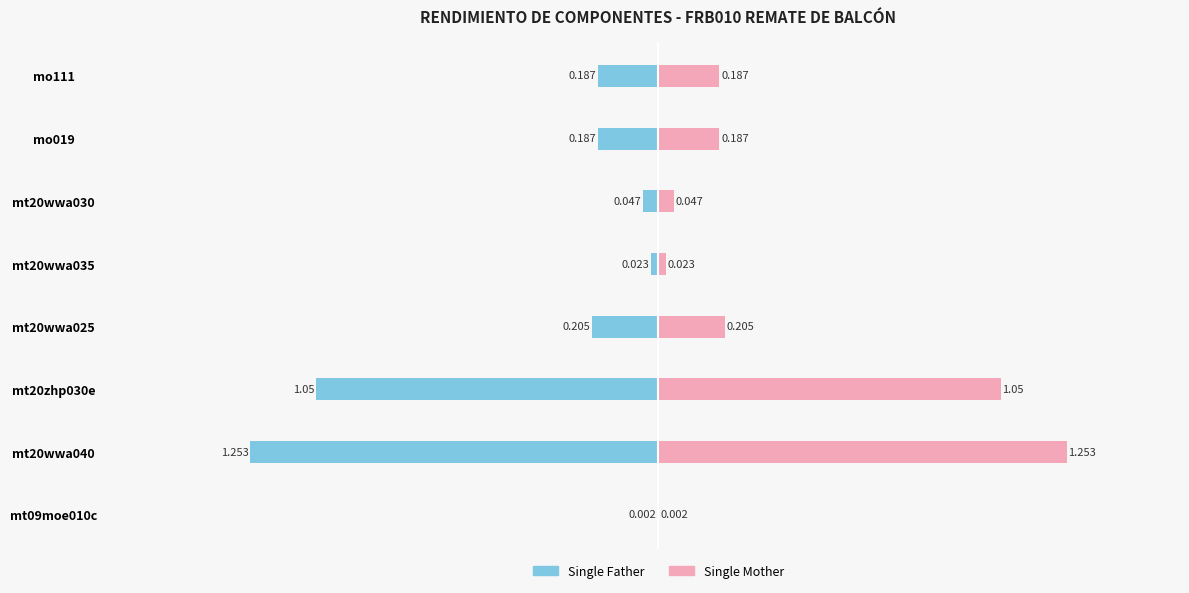

Is it true that Single Father equals -1.4 at 2?

False